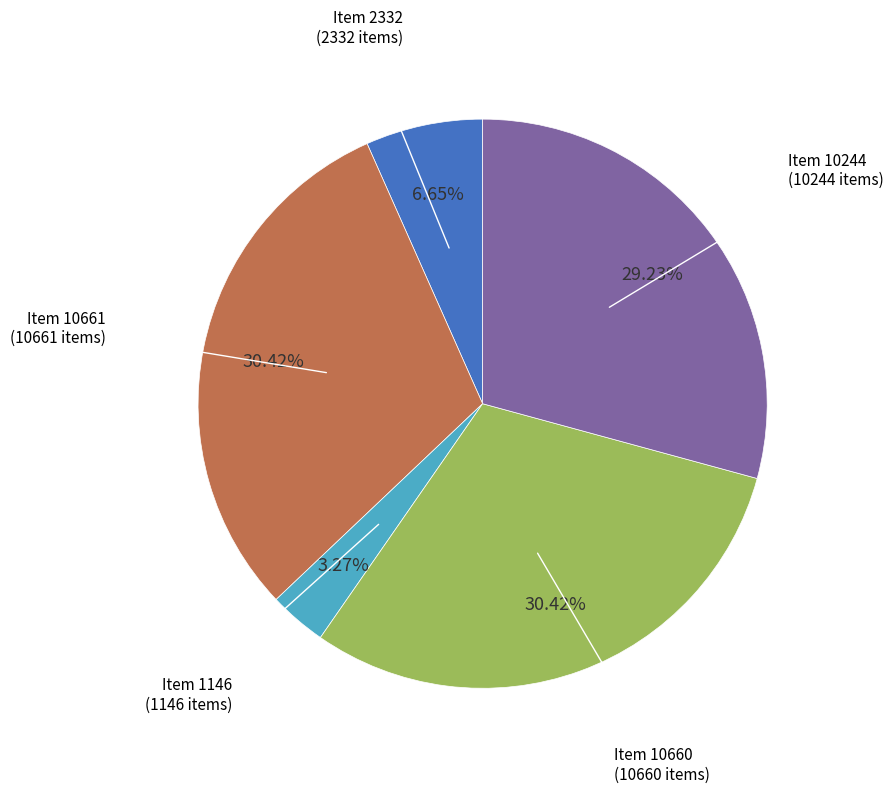

Is there a majority slice in this chart?

No